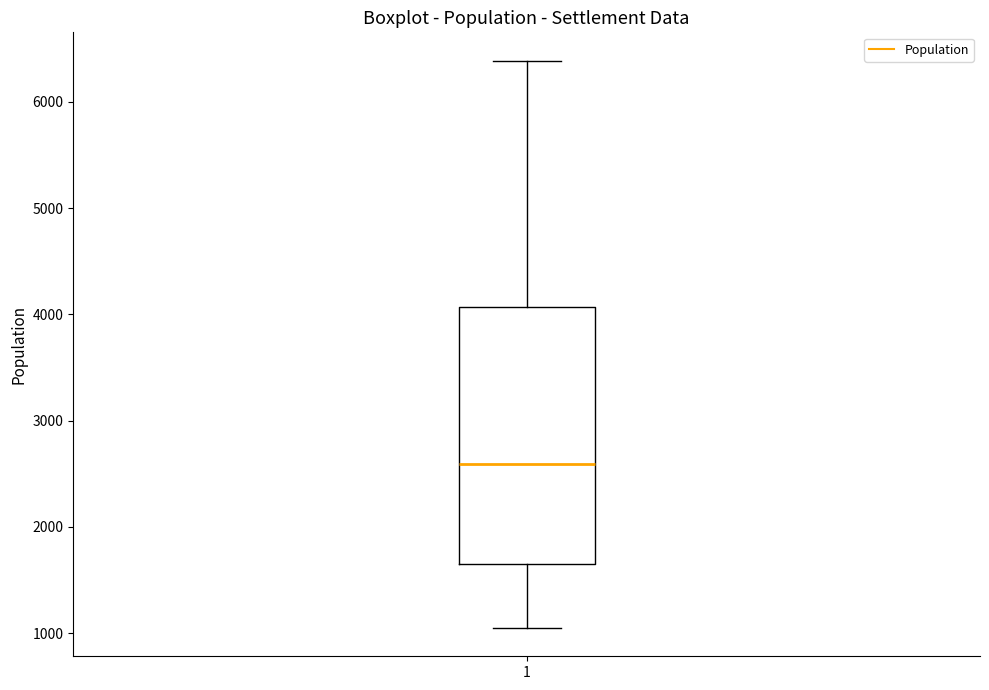

Where does the lower whisker of the box at x = 1 end on the y-axis? The values are not printed on the chart, so give them approximately, as read against the axis.

1100